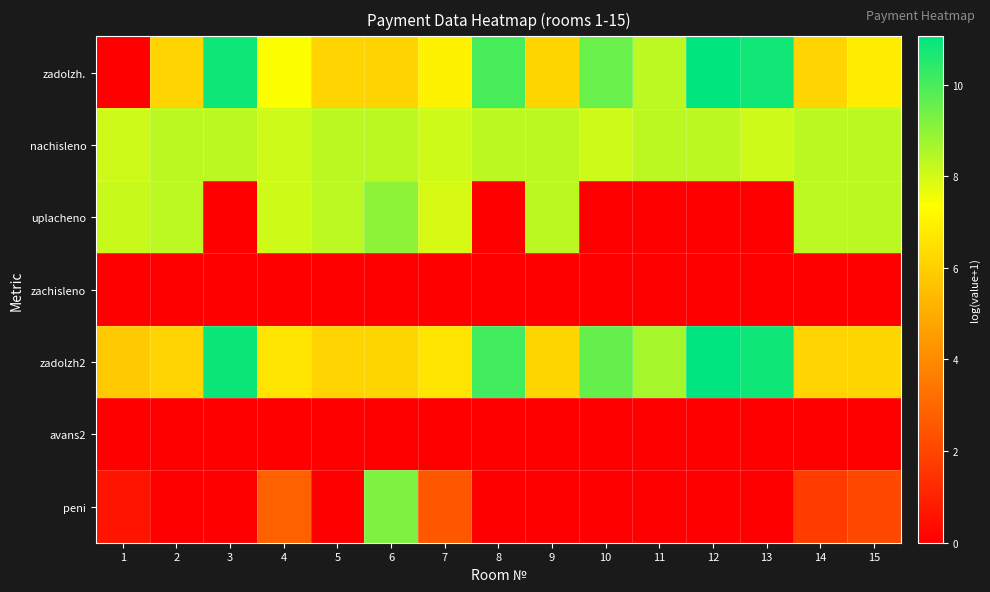

Rank the series by their maximum value, from lowest to highest.

zachisleno, avans2, nachisleno, uplacheno, peni, zadolzh., zadolzh2